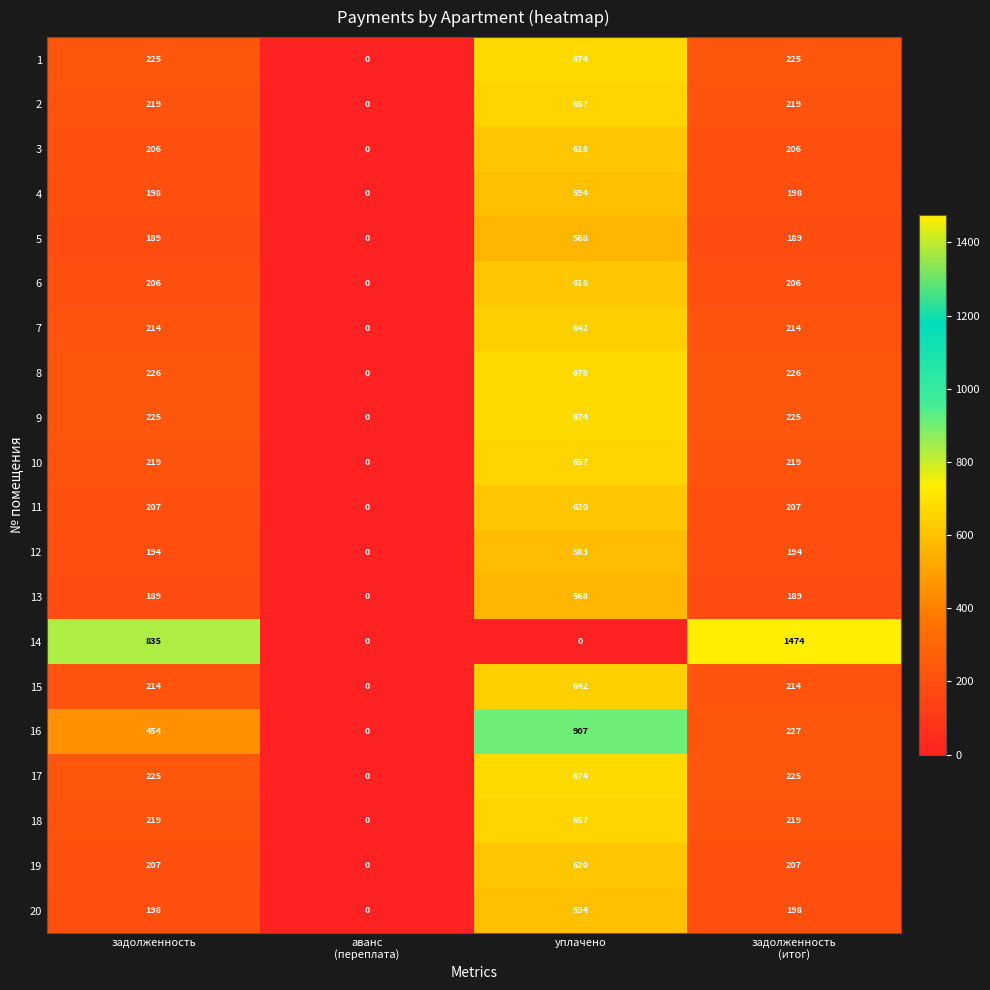

What is the greatest value displayed?

1474